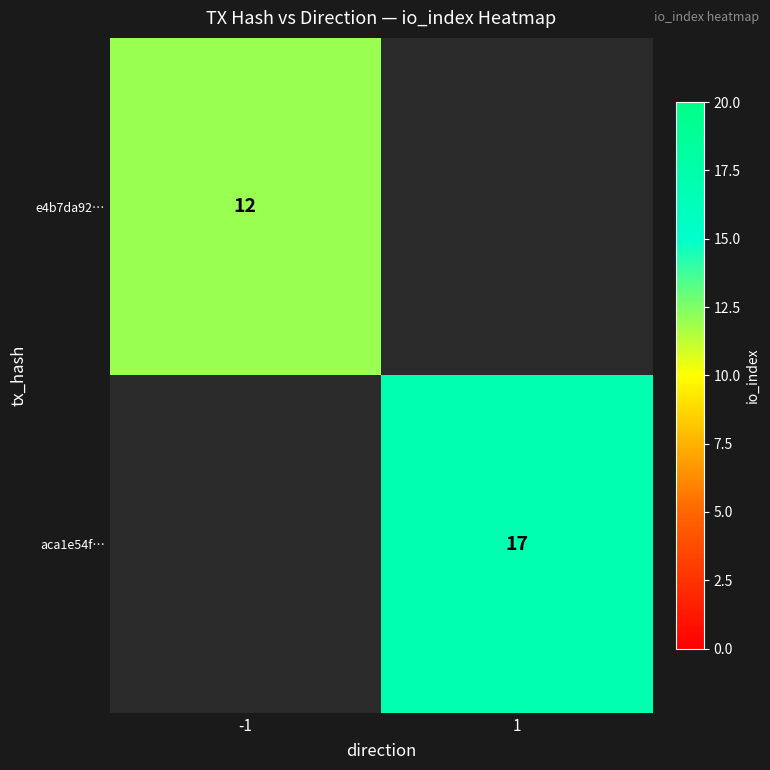

The value of aca1e54f… at 1 is 10. True or false?

False